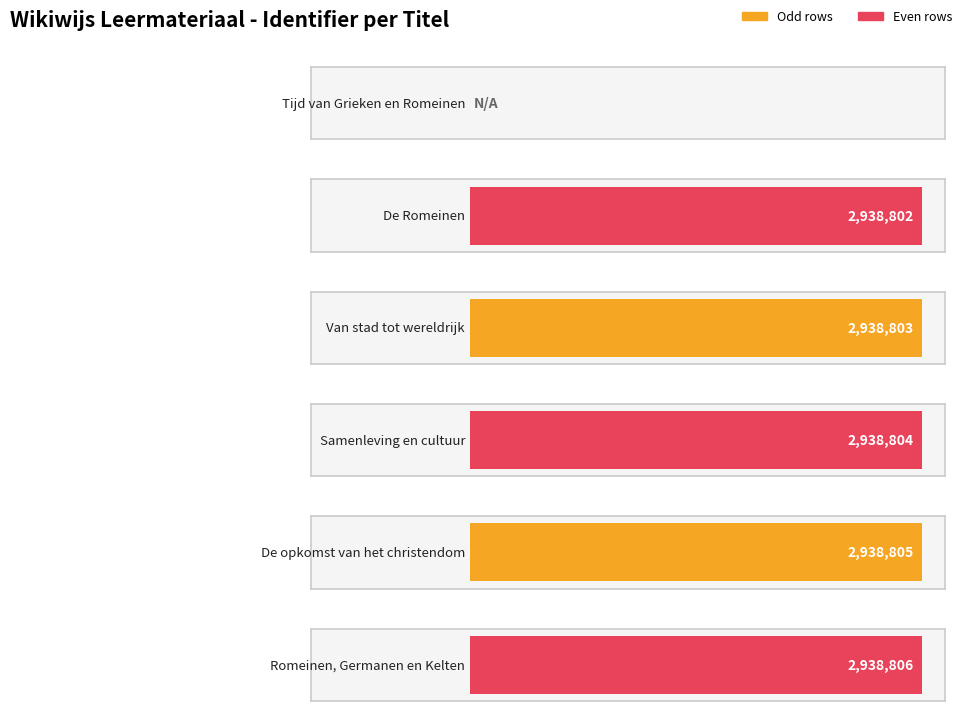

Are the bars grouped side by side (vs. stacked)?

No